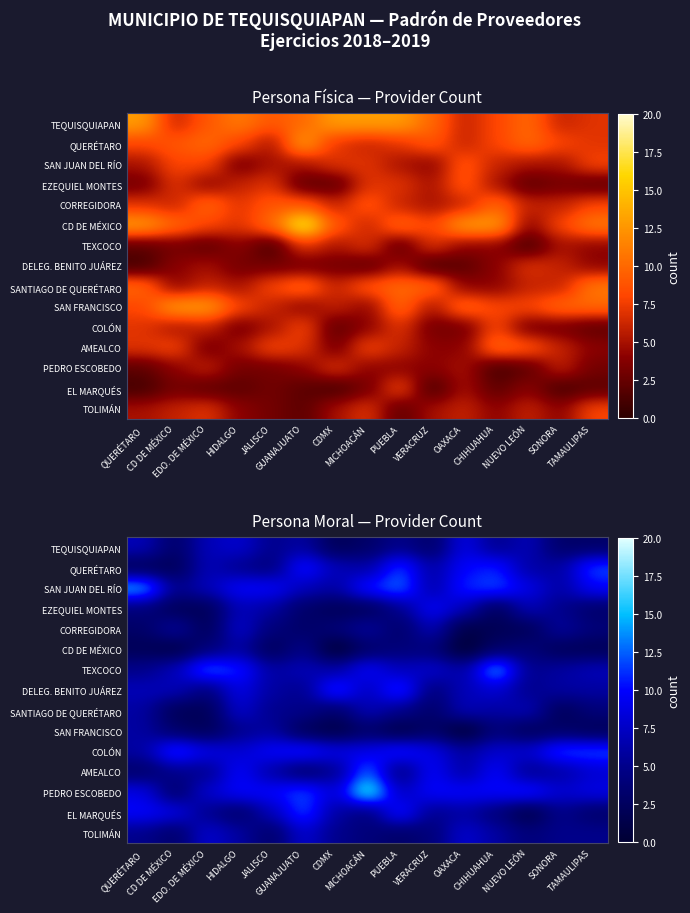

Which category has the lowest value across all series?

CDMX